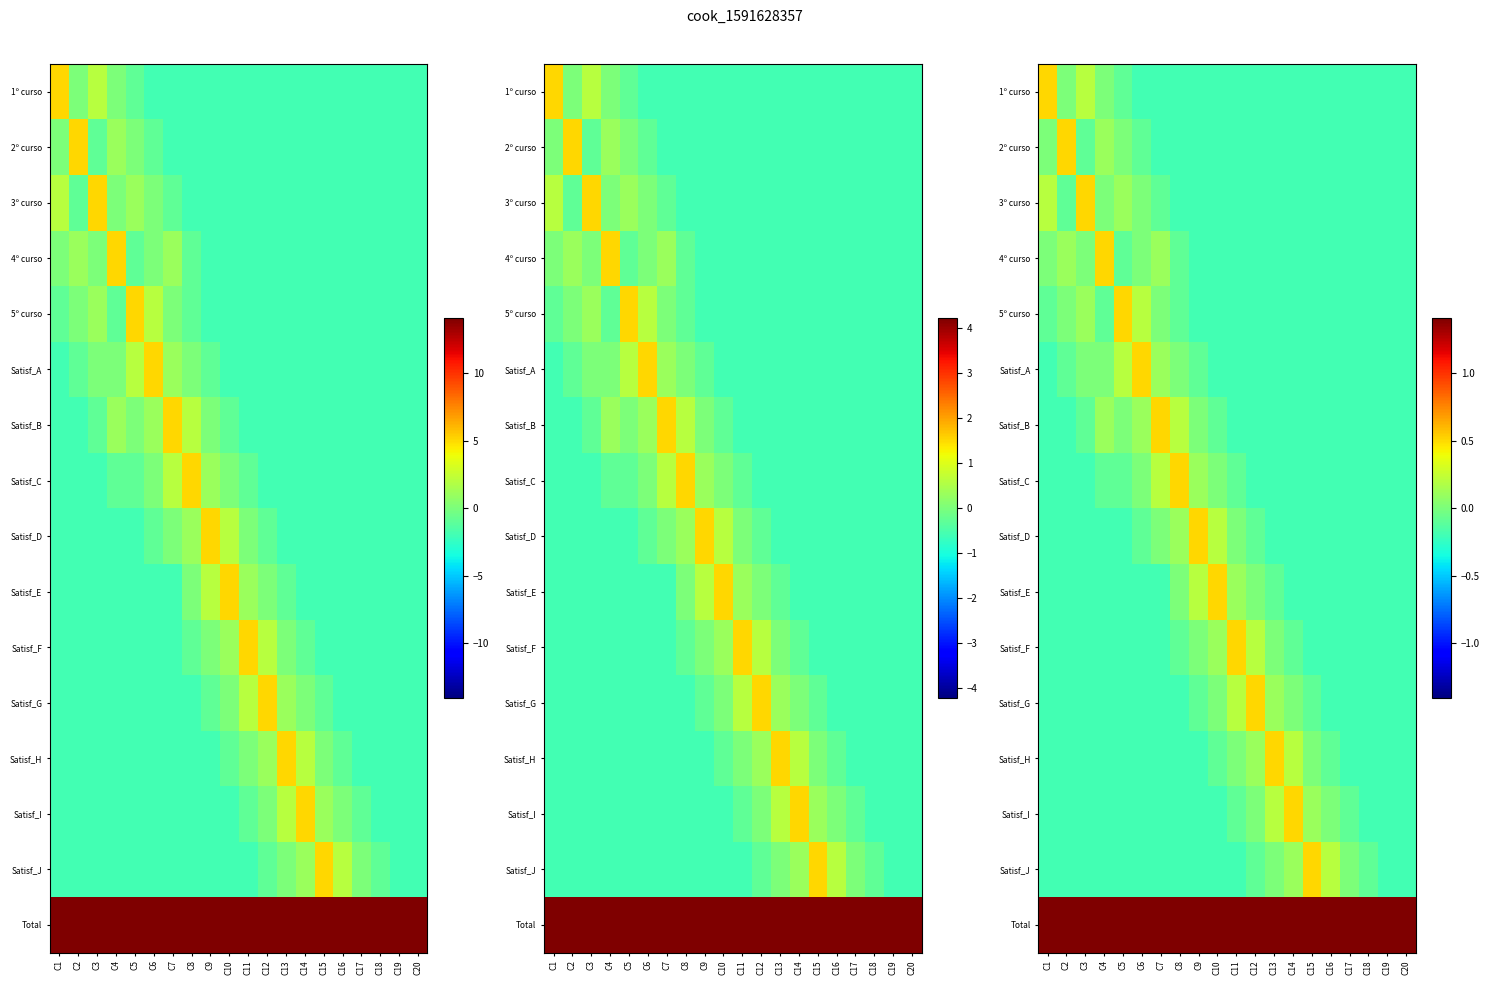

Is the value of Satisf_C at C7 greater than the value of 5º curso at C5?

No